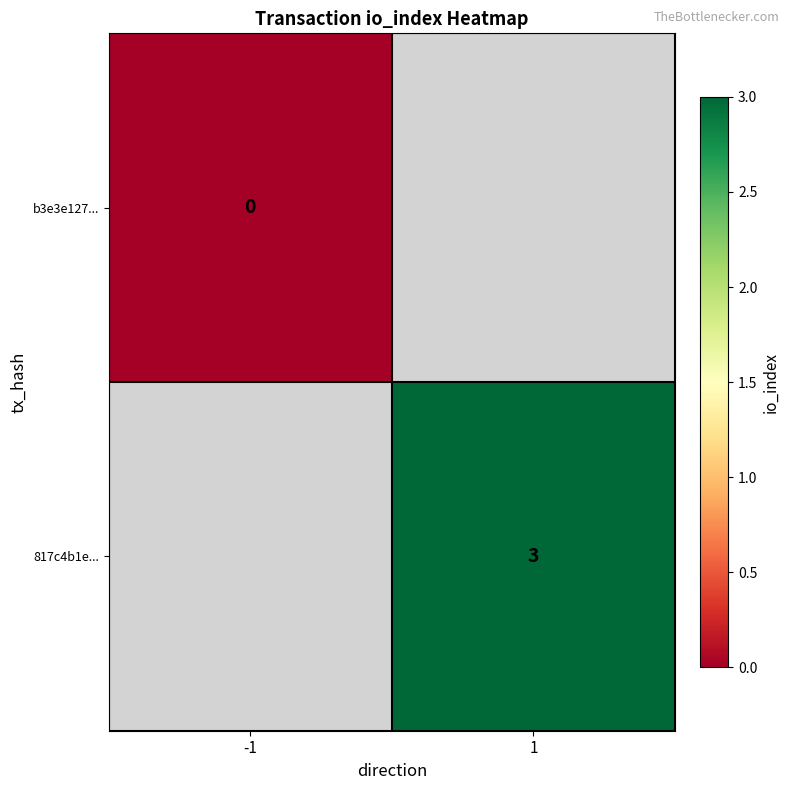

The 817c4b1e... series shows 3 at 1. True or false?

True